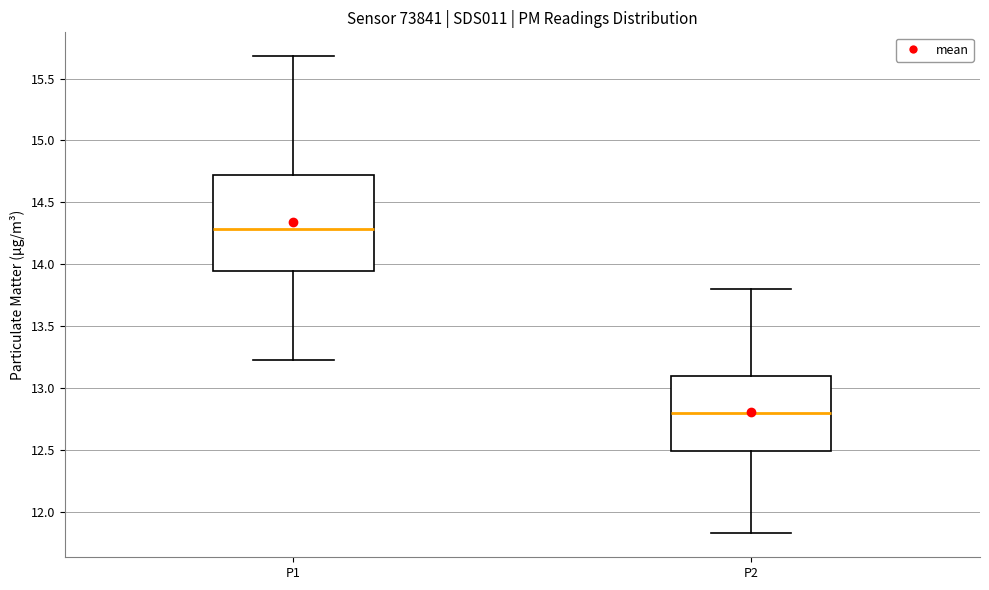

Where is the lower edge of the box for P2 on the y-axis? The values are not printed on the chart, so give them approximately, as read against the axis.

12.50